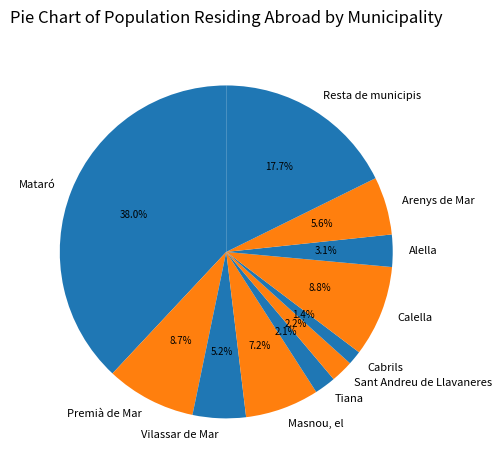

To the nearest percent, what is the difference between the largest and smallest slice percentages?

37%